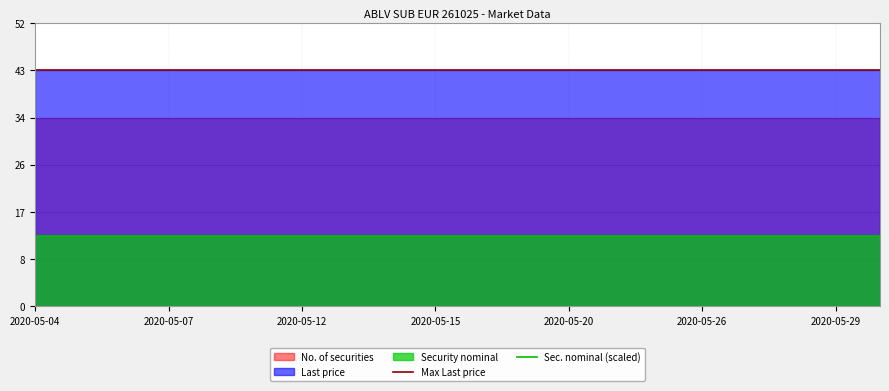

True or false: Max Last price and Sec. nominal (scaled) cross at least once.

False